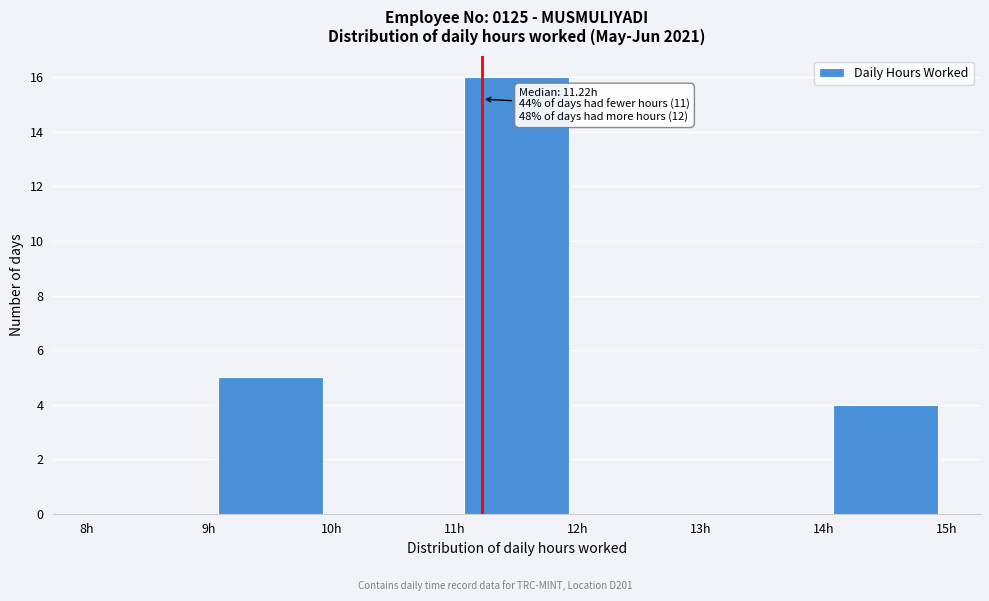

Which range on the x-axis has the tallest bar?

11 to 12